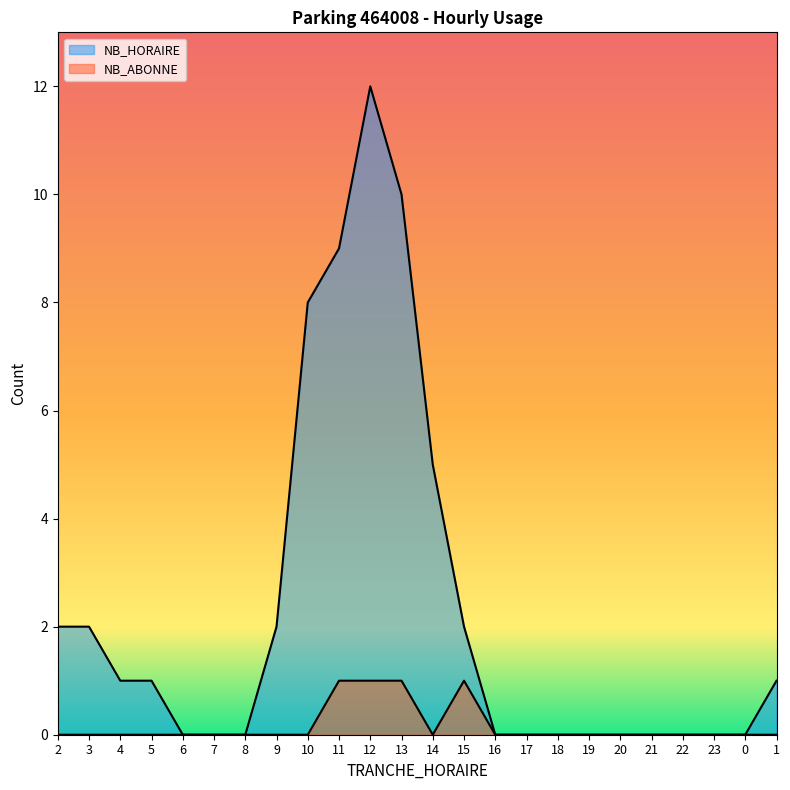

Reading left to right, what are all the values shown in this chart?

NB_HORAIRE: 2	2	1	1	0	0	0	2	8	9	12	10	5	2	0	0	0	0	0	0	0	0	0	1
NB_ABONNE: 0	0	0	0	0	0	0	0	0	1	1	1	0	1	0	0	0	0	0	0	0	0	0	0